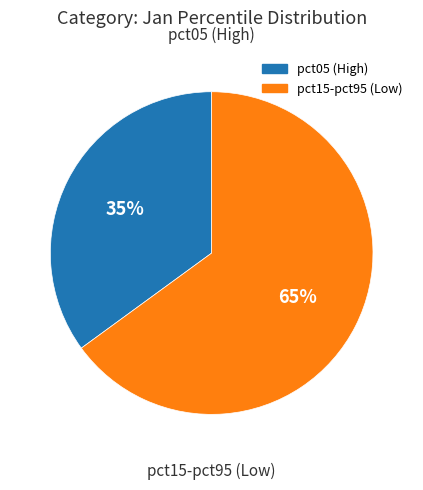

Does any single category account for the majority?

Yes